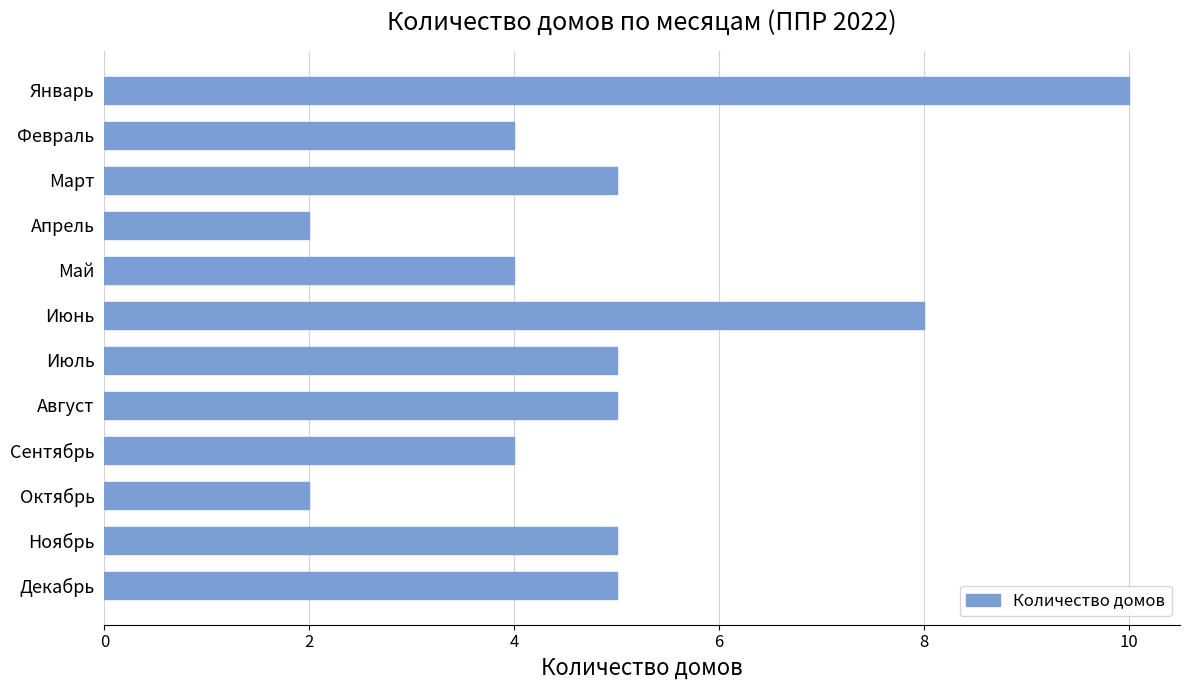

The chart shows a value of 3 at Октябрь. True or false?

False